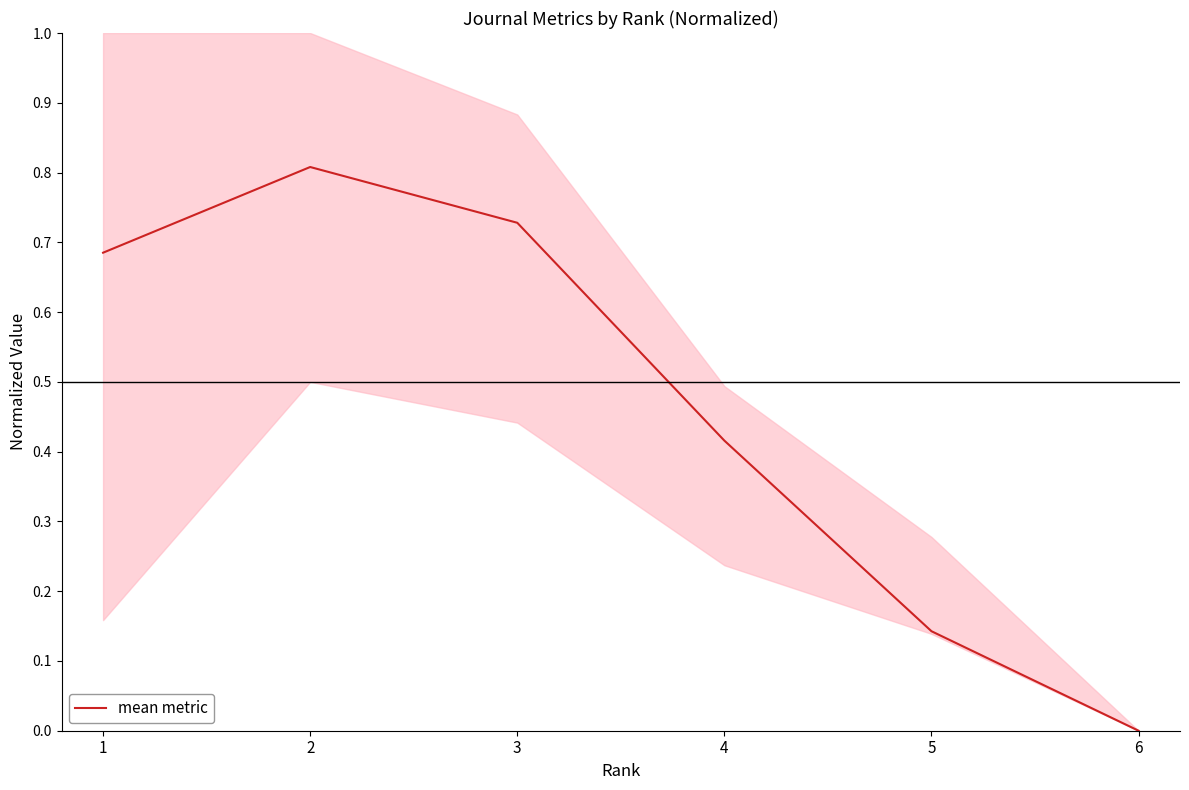

At which label is the value closest to 0?

6